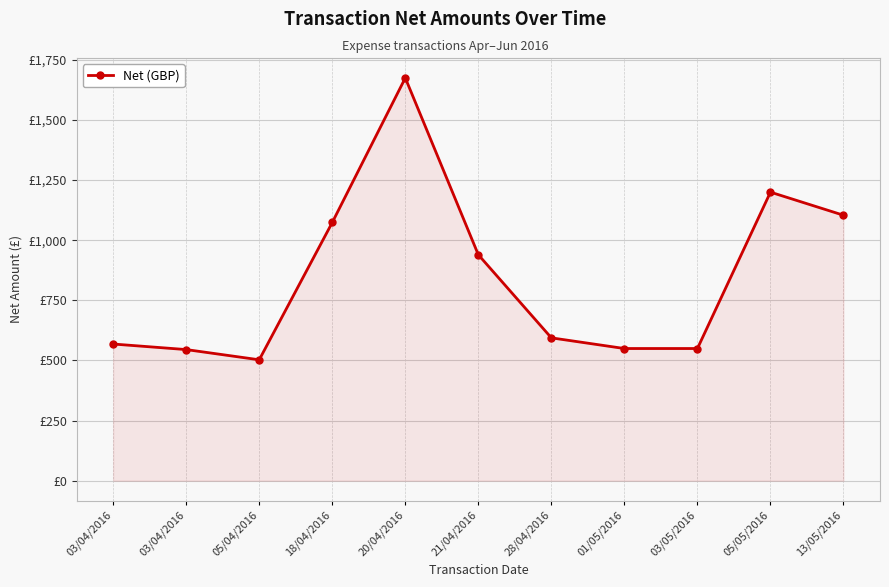

Reading left to right, what are all the values shown in this chart?

03/04/2016=568.4	03/04/2016=545.2	05/04/2016=502.8	18/04/2016=1073.9	20/04/2016=1675.0	21/04/2016=939.6	28/04/2016=594.0	01/05/2016=549.6	03/05/2016=549.6	05/05/2016=1200.0	13/05/2016=1104.0